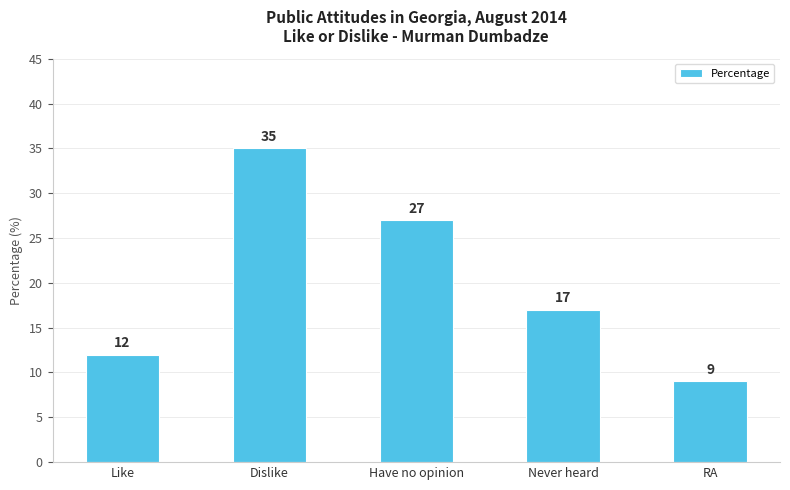

What is the maximum value shown in the chart?

35